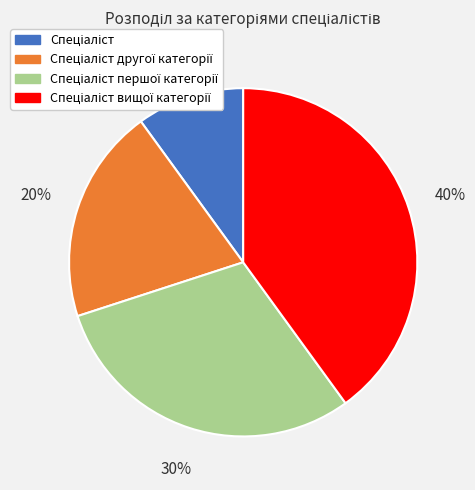

To the nearest percent, what is the difference between the largest and smallest slice percentages?

30%